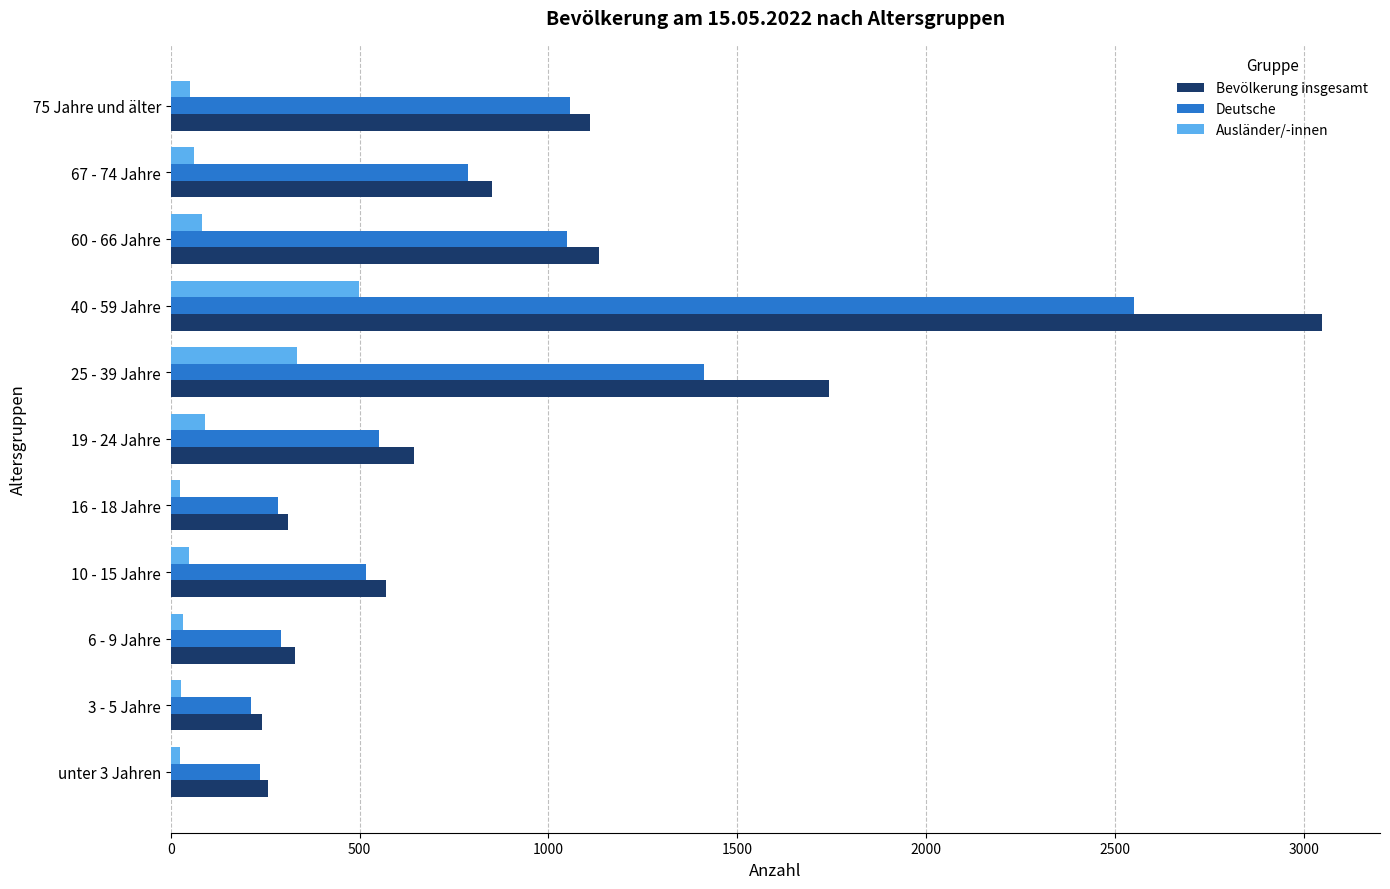

List the series in order of their peak value, highest first.

Bevölkerung insgesamt, Deutsche, Ausländer/-innen